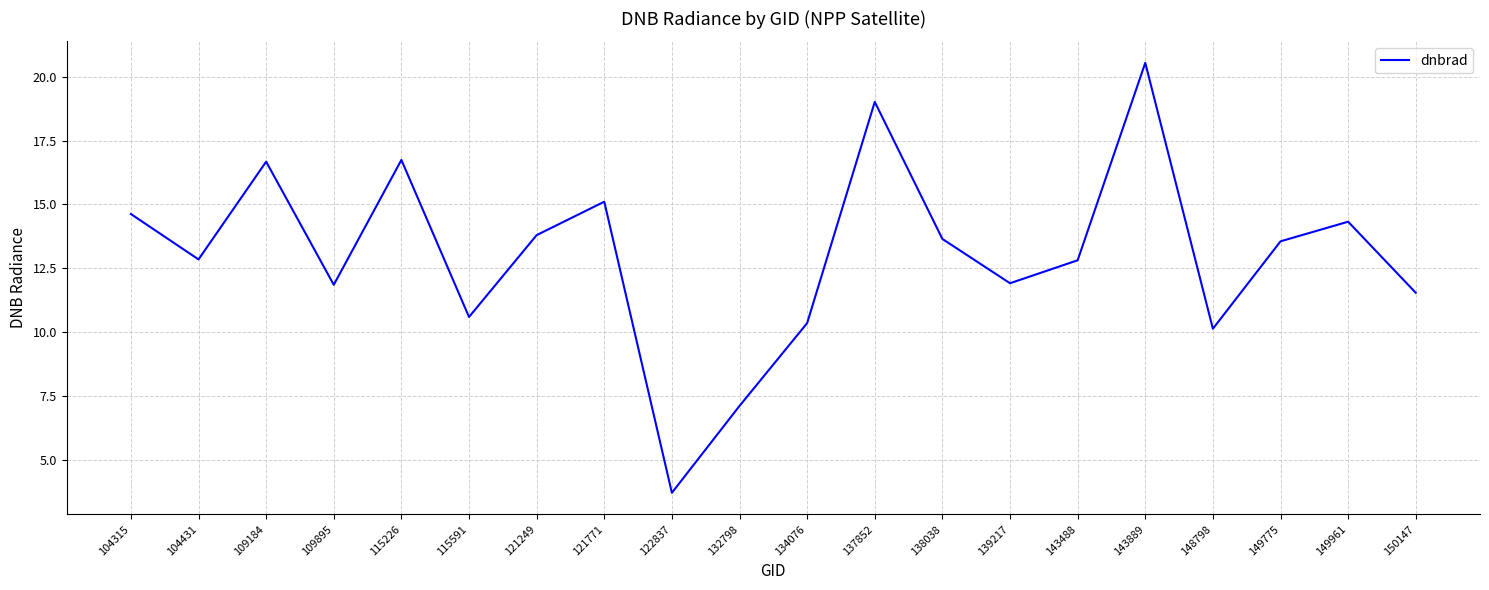

True or false: the data shows 10.1 at 148798.

True